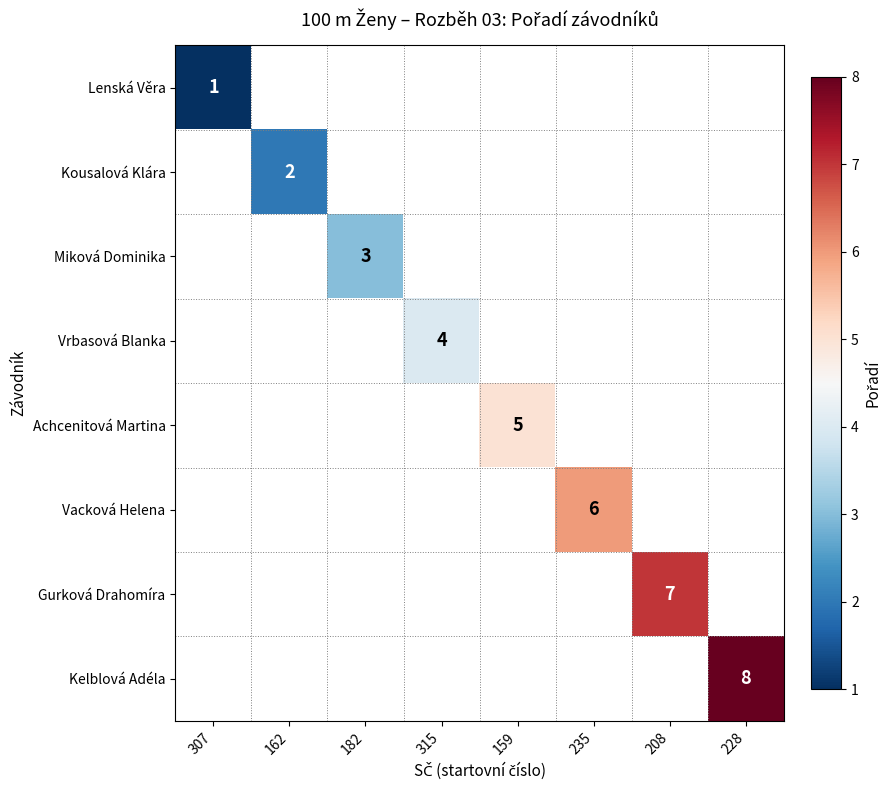

True or false: Lenská Věra has a value of 2 at 307.

False